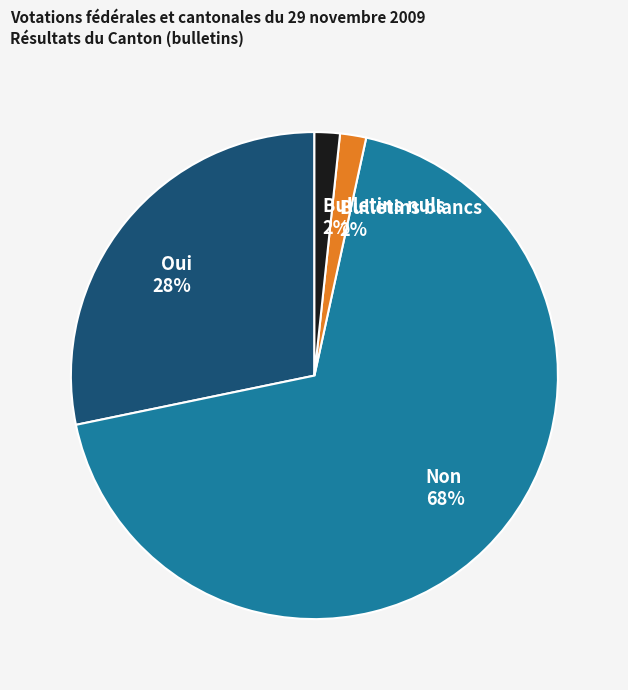

Does any single category account for the majority?

Yes